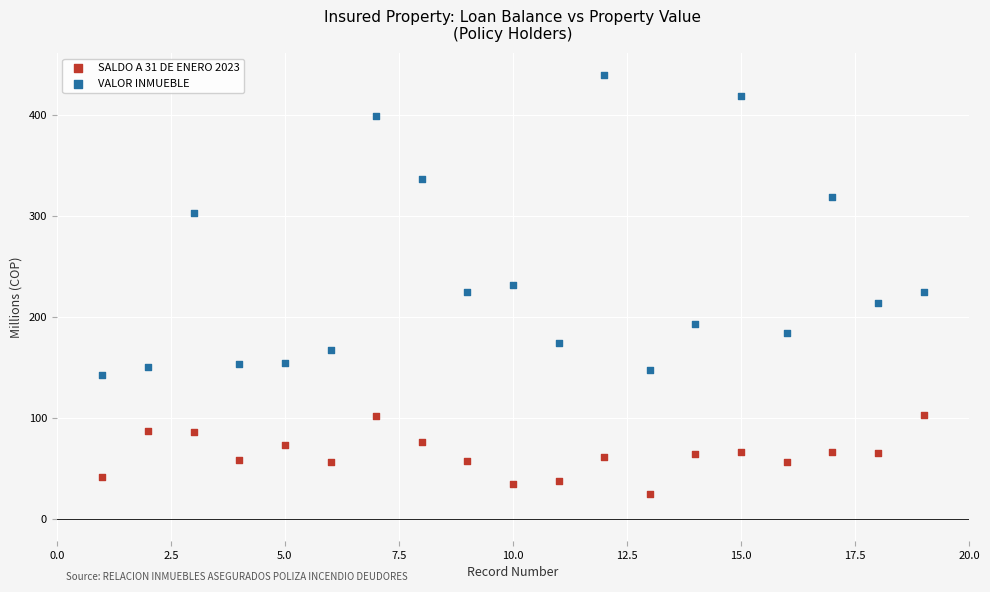

What is the X range (max minus min) for the scatter plot?

18.0